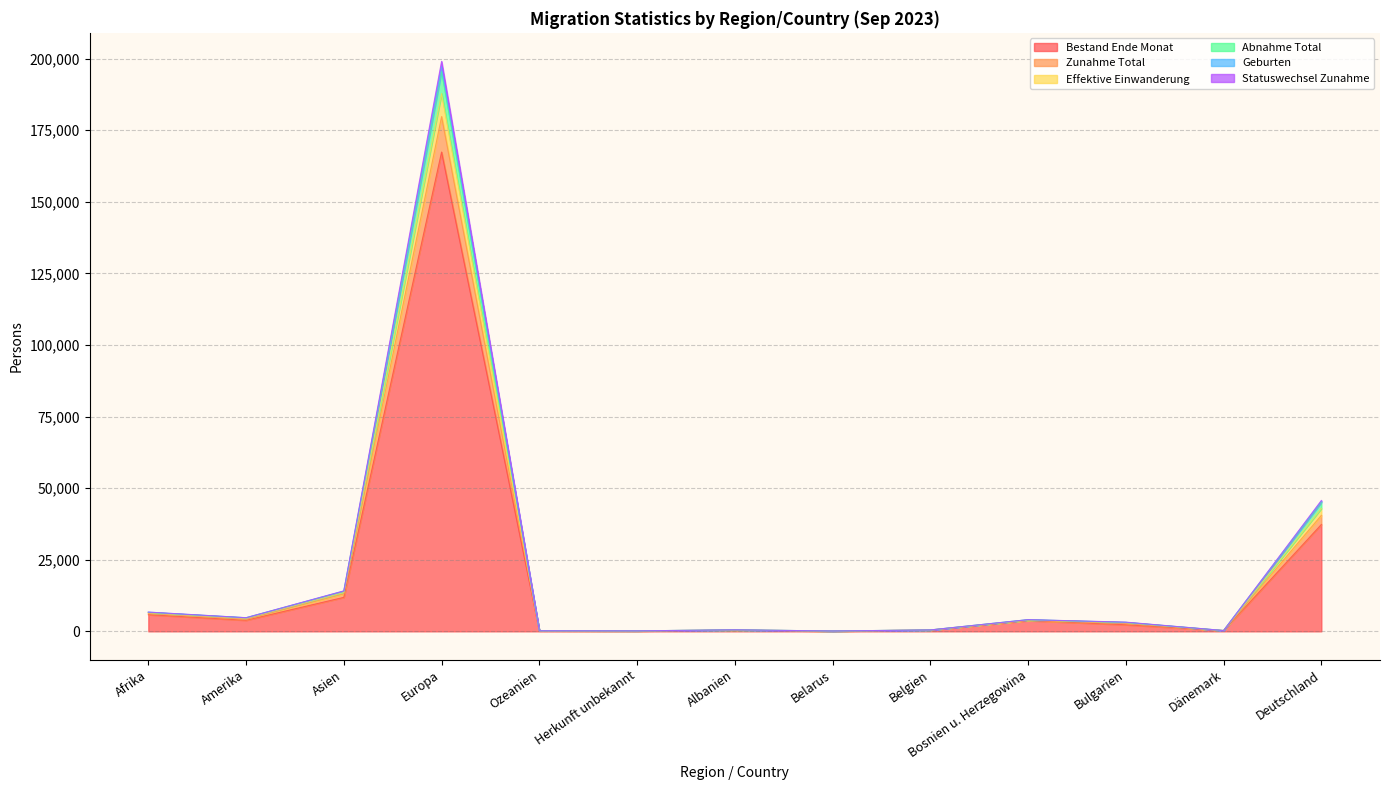

What is the value of the Statuswechsel Zunahme point at the 1st from the left?

6450